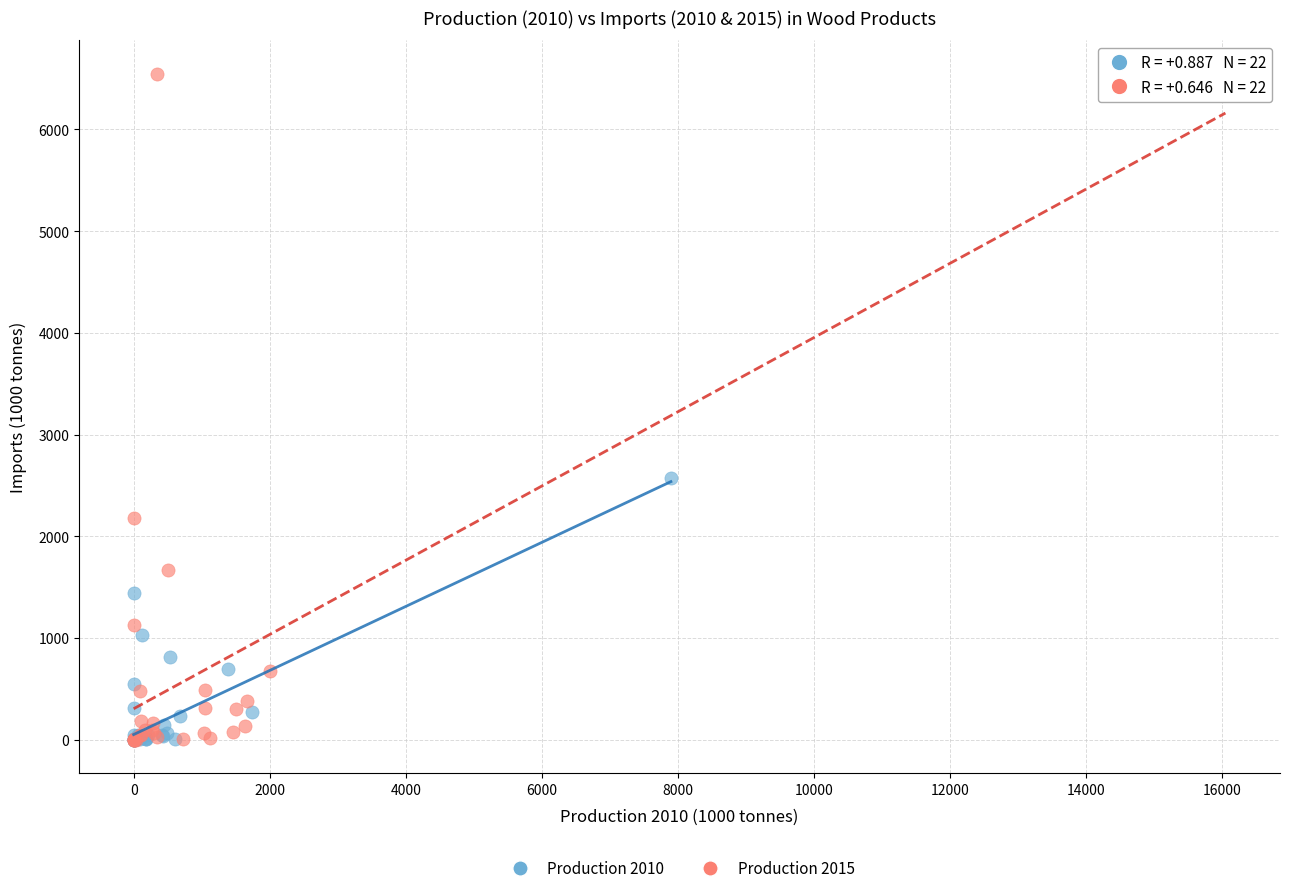

Which series has the widest spread of Y values?

Production 2015